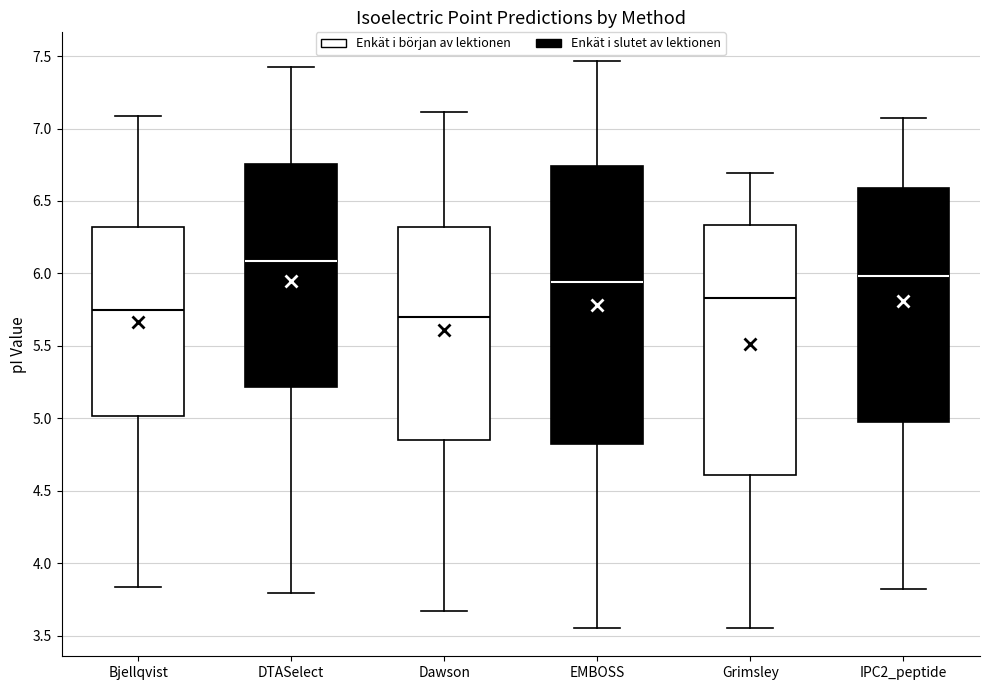

Reading left to right, read every box against the y-axis: the position of its median line, the range the box covers, and the ends of its whiskers. The values are not printed on the chart, so give them approximately, as read against the axis.

Bjellqvist: median 5.75, box 5.00 to 6.30, whiskers 3.85 to 7.10
DTASelect: median 6.10, box 5.20 to 6.75, whiskers 3.80 to 7.40
Dawson: median 5.70, box 4.85 to 6.30, whiskers 3.65 to 7.10
EMBOSS: median 5.95, box 4.85 to 6.75, whiskers 3.55 to 7.45
Grimsley: median 5.85, box 4.60 to 6.35, whiskers 3.55 to 6.70
IPC2_peptide: median 6.00, box 5.00 to 6.60, whiskers 3.80 to 7.05